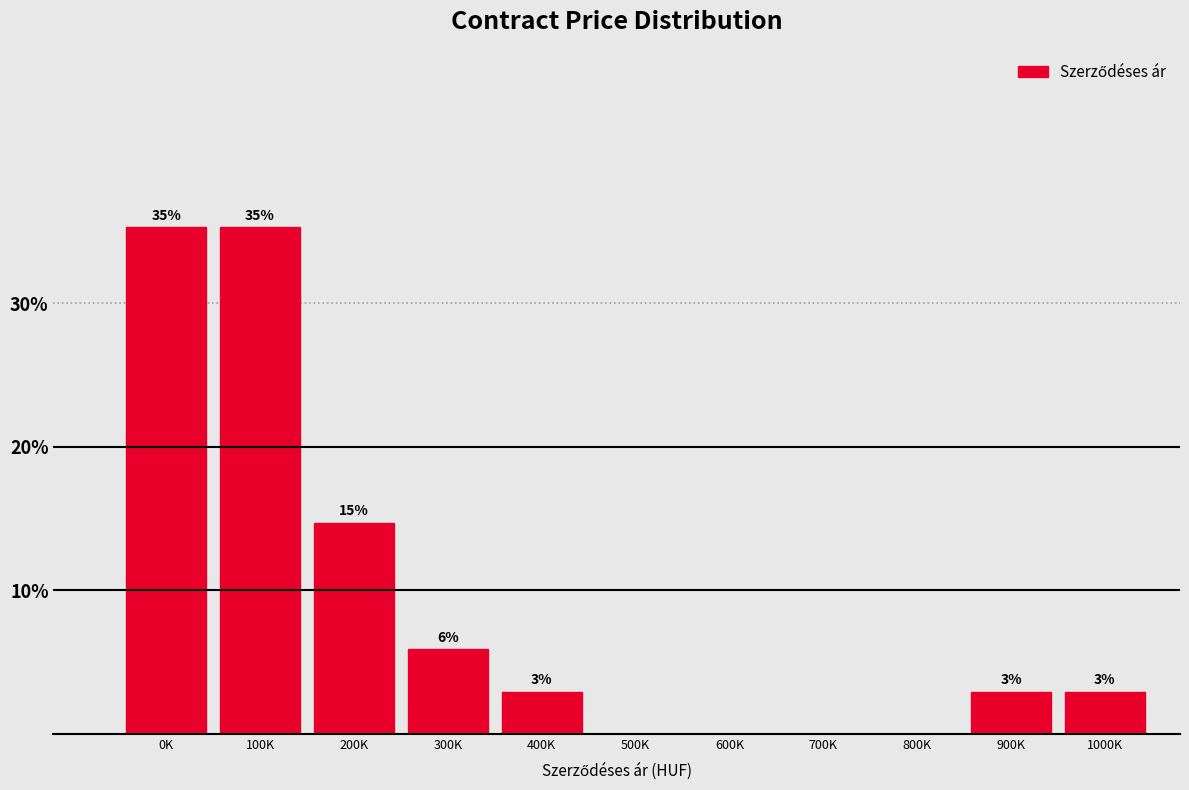

Are the bars horizontal?

No